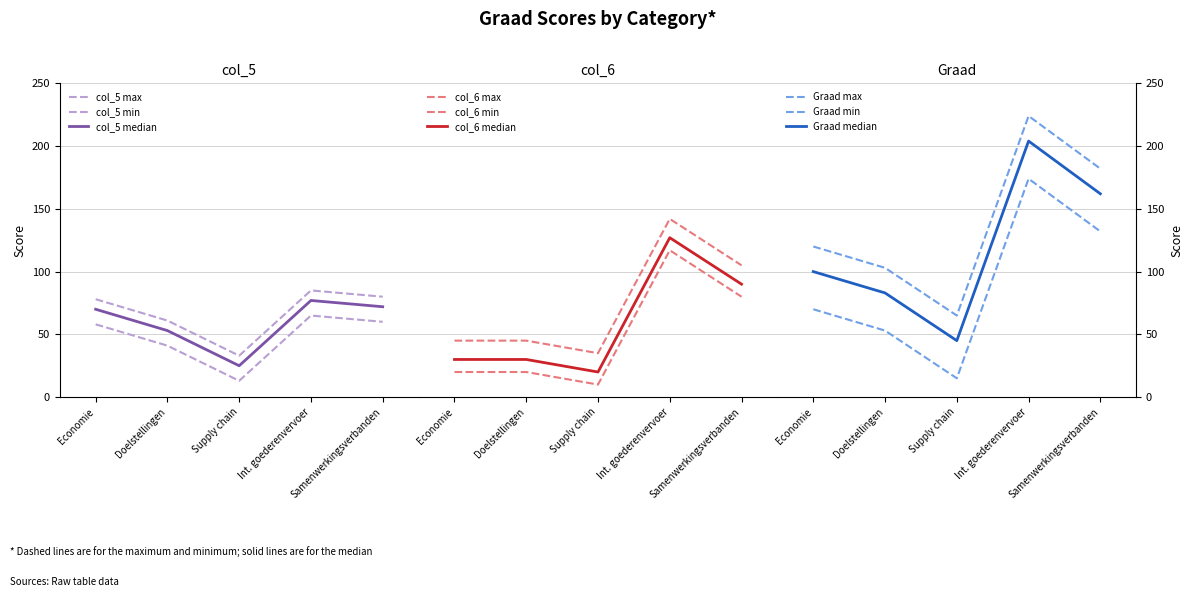

What is the difference between the maximum and minimum values in the Graad series?

159